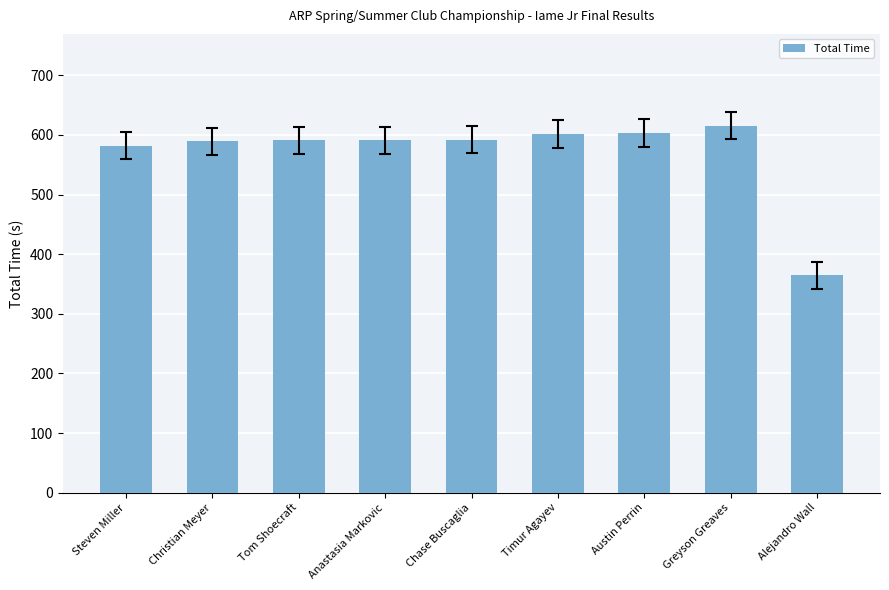

Which label corresponds to the largest value in the chart?

Greyson Greaves